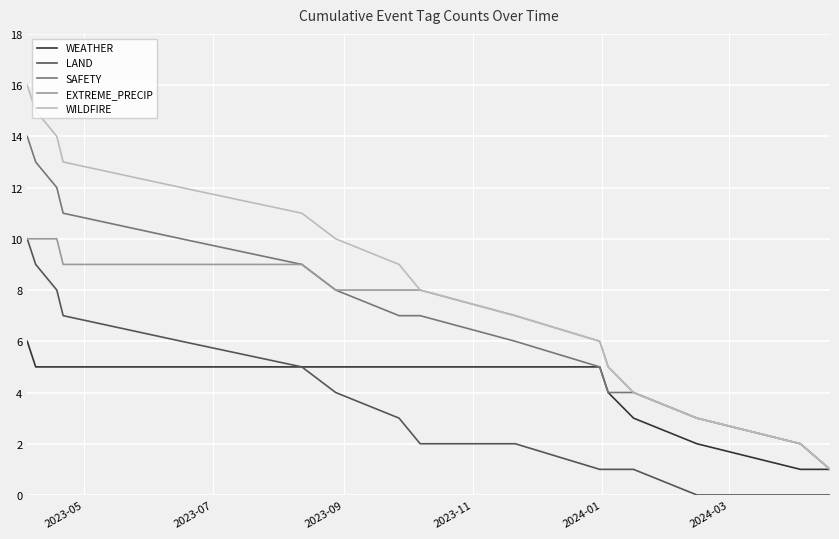

What is the maximum value for WEATHER?

6